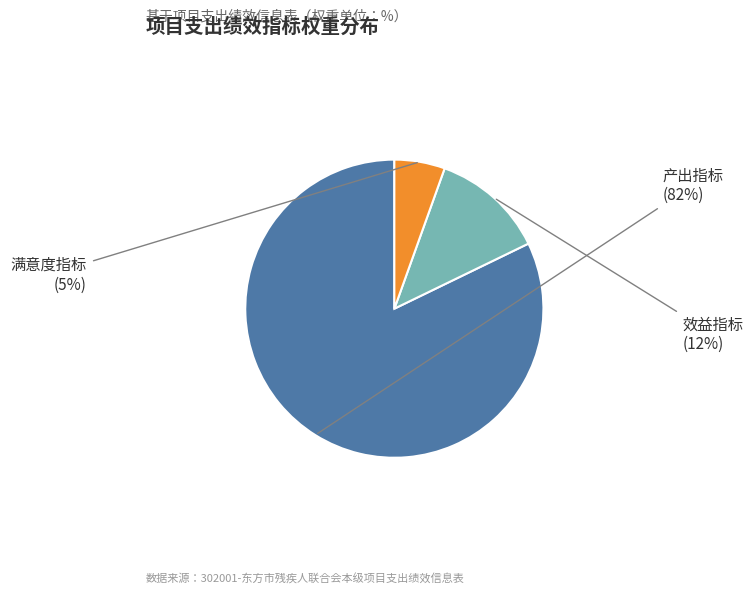

The 效益指标 slice represents 6% of the pie. True or false?

False